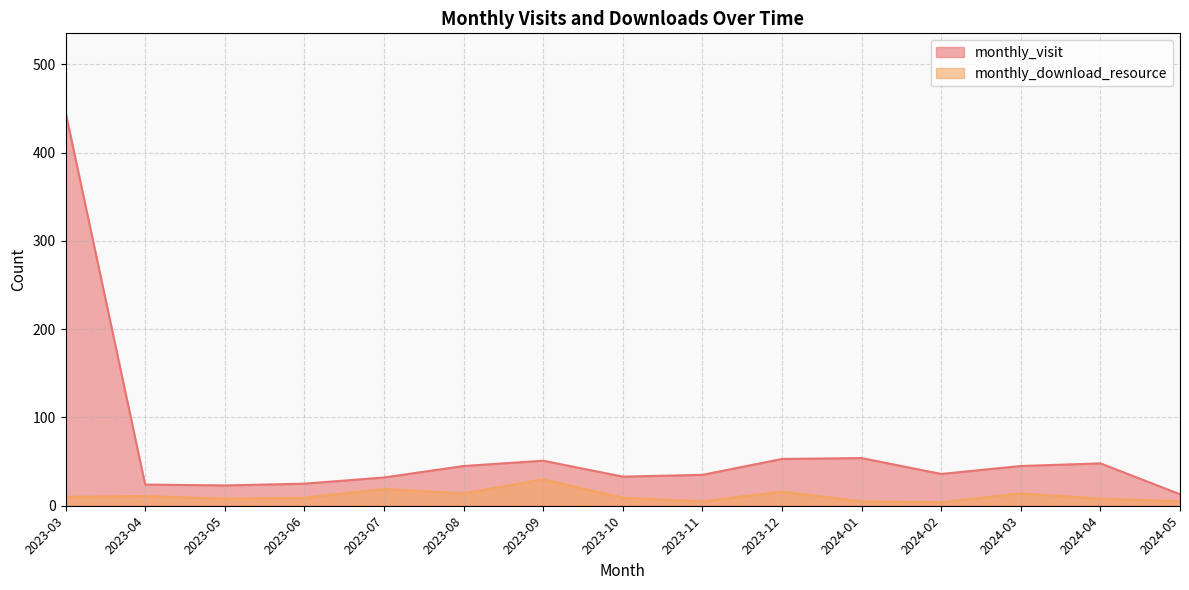

In monthly_download_resource, how many points are higher than both neighbors (excluding endpoints)?

5